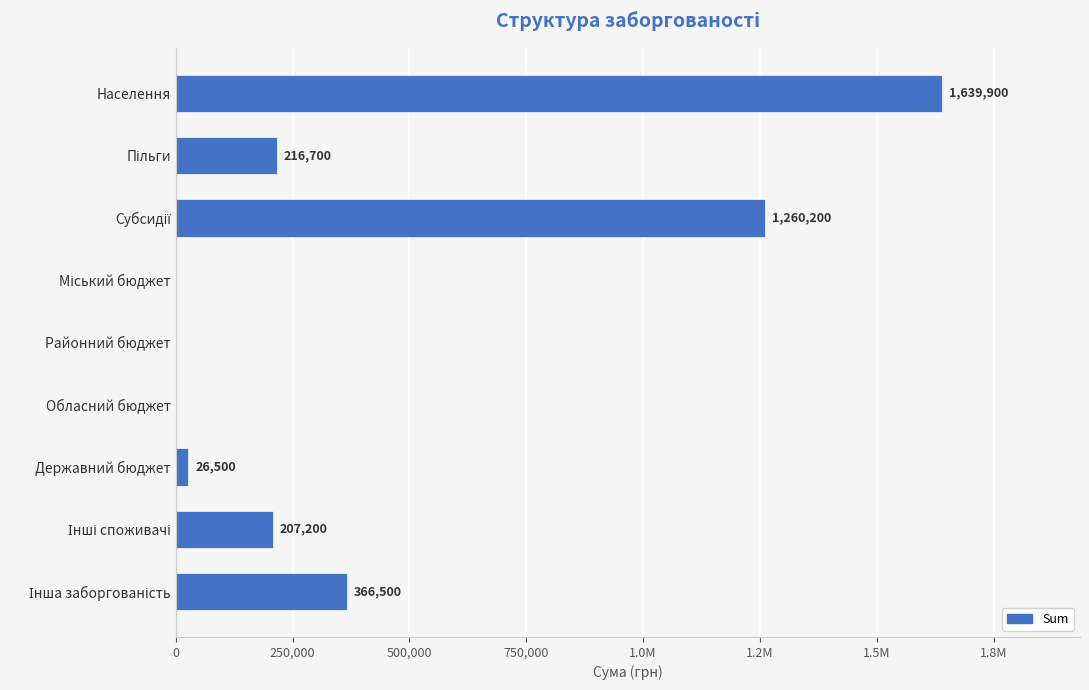

What is the difference between the maximum and second lowest values?

1639900